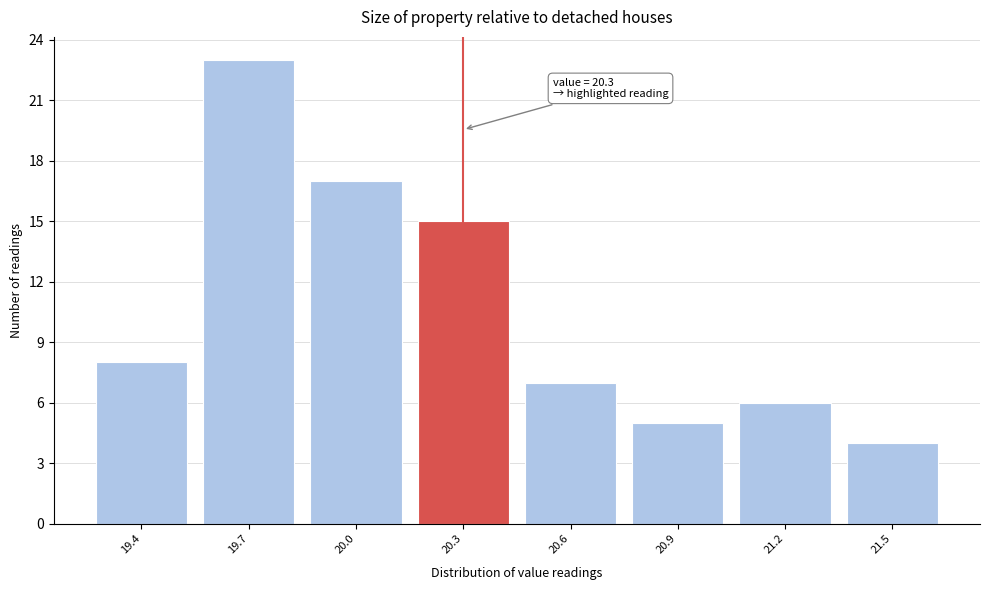

Which range on the x-axis has the tallest bar?

19.55 to 19.85